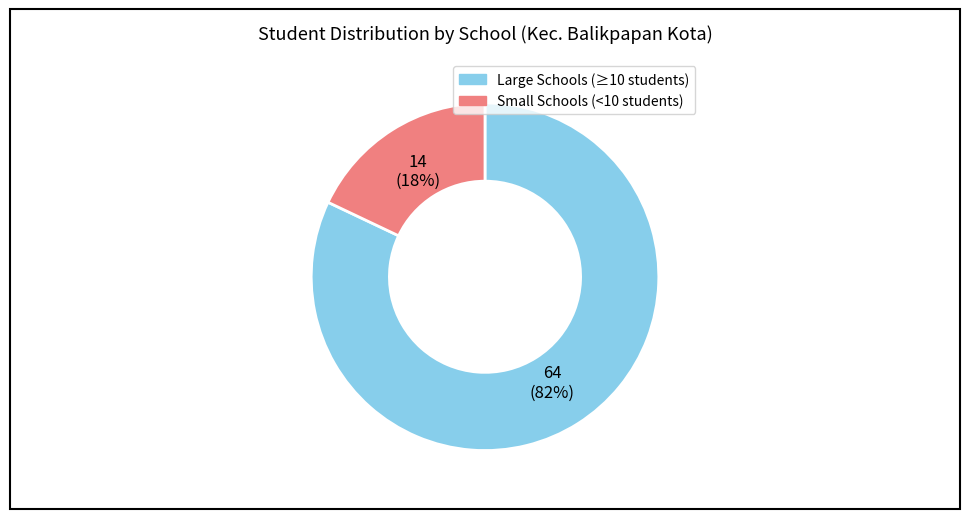

Does any single category account for the majority?

Yes